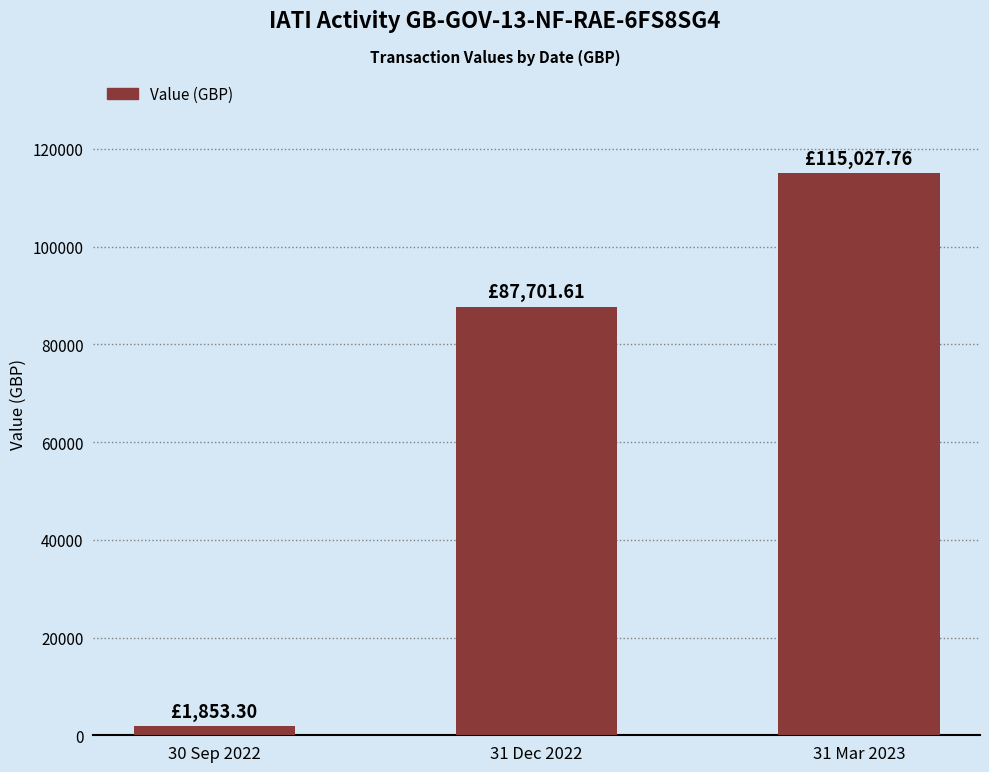

List the labels in order of value, smallest first.

30 Sep 2022, 31 Dec 2022, 31 Mar 2023